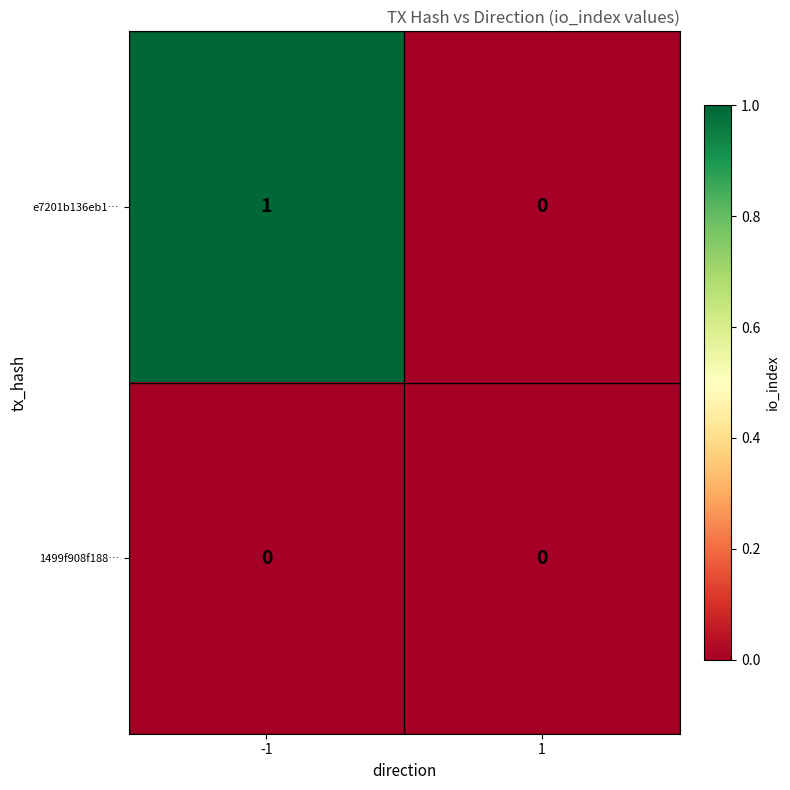

Is the value of e7201b136eb1… at -1 greater than the value of 1499f908f188… at -1?

Yes